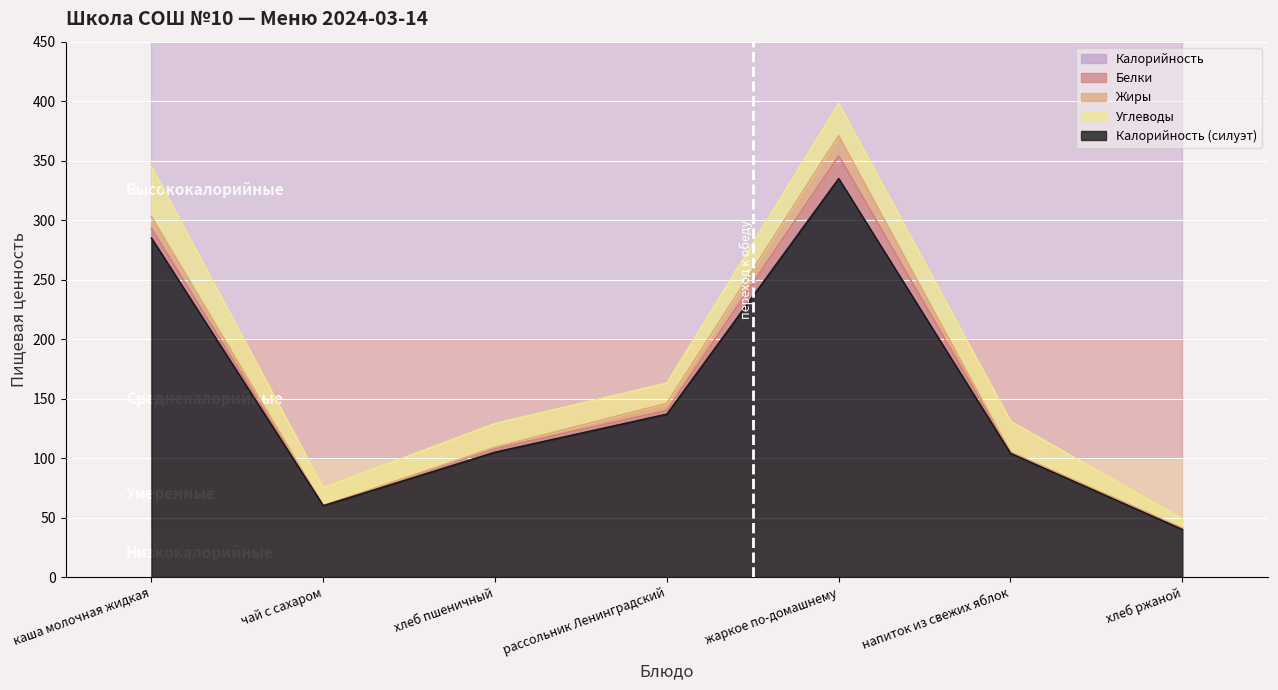

True or false: Калорийность has a value of 335 at жаркое по-домашнему.

True